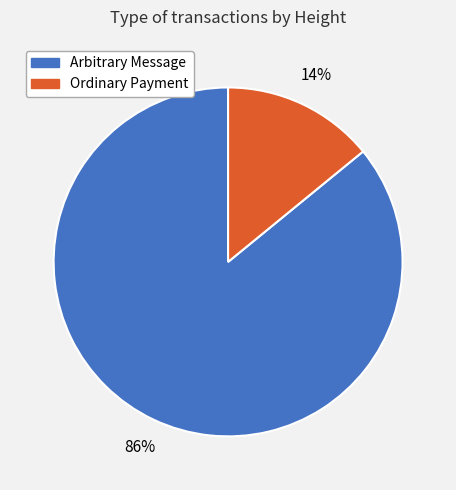

Combined, do Ordinary Payment and Arbitrary Message account for over 50%?

Yes